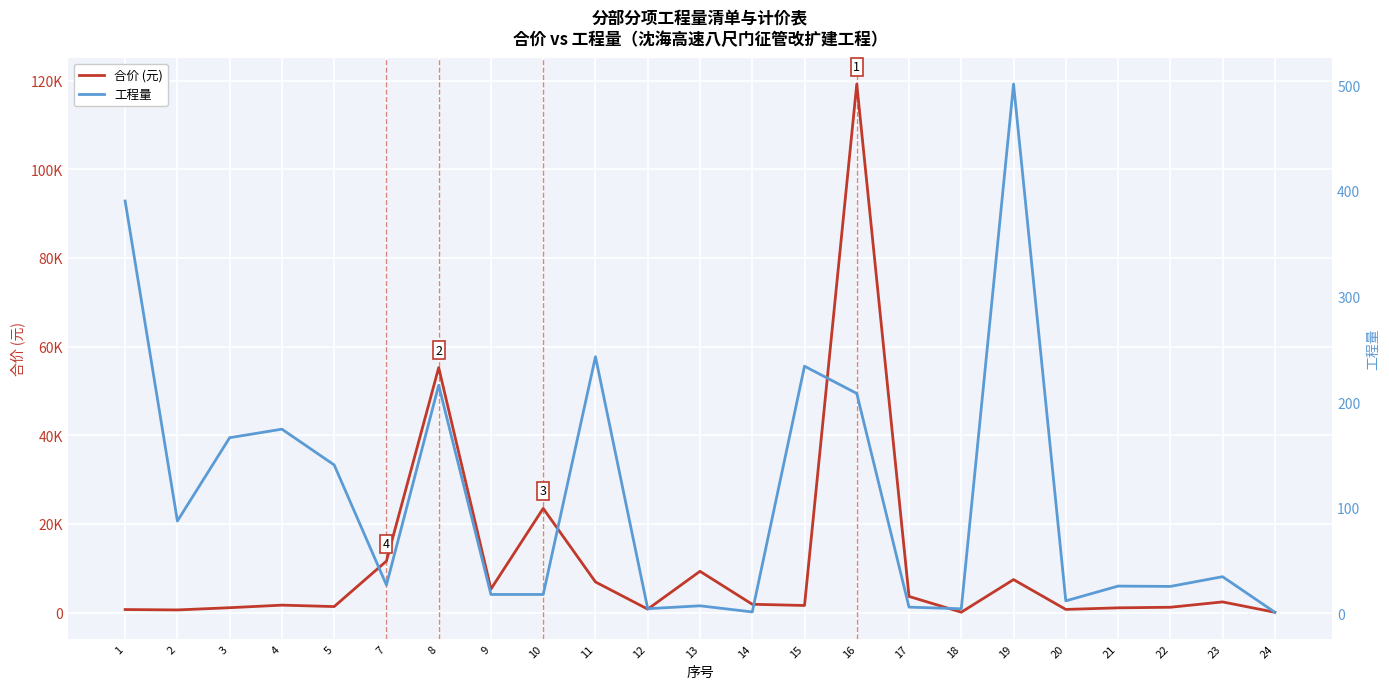

The 合价 (元) series shows 1669.2 at 4. True or false?

True